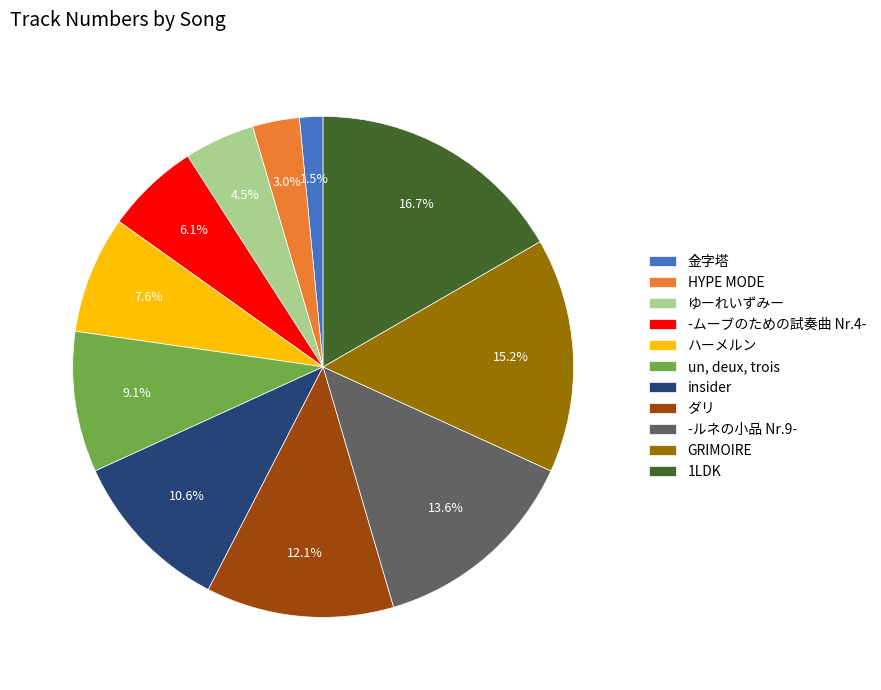

To the nearest percent, what is the difference between the largest and smallest slice percentages?

15%